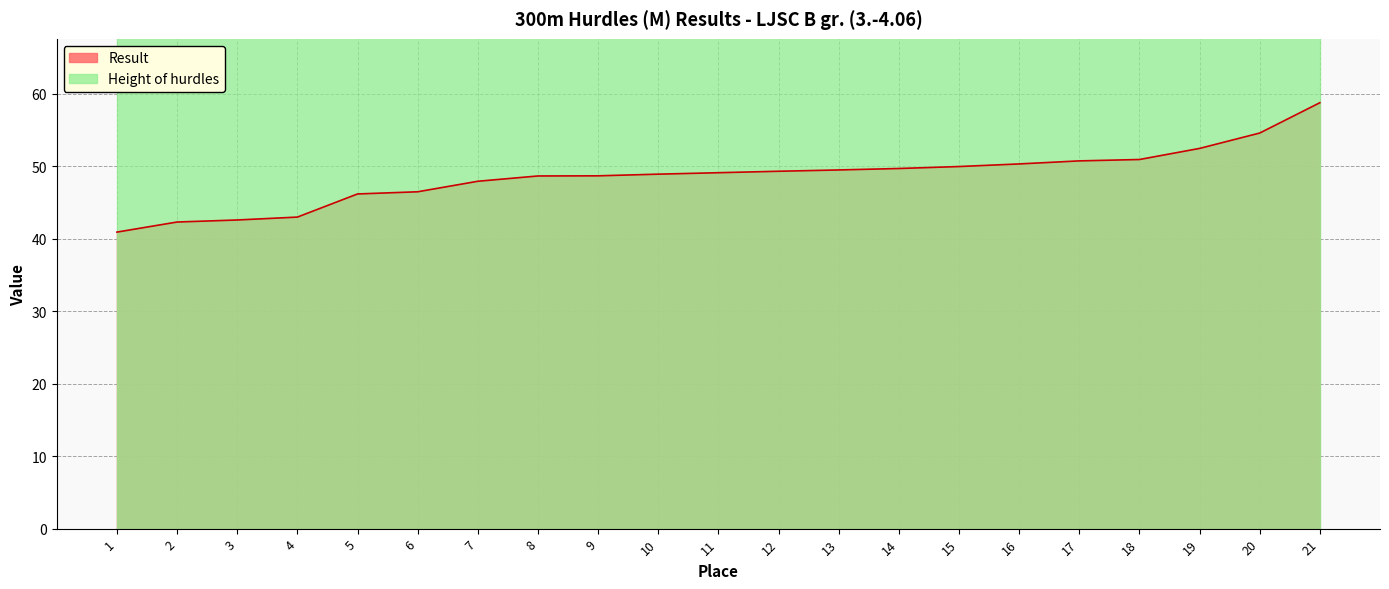

What is the difference between the maximum and minimum values?

17.8